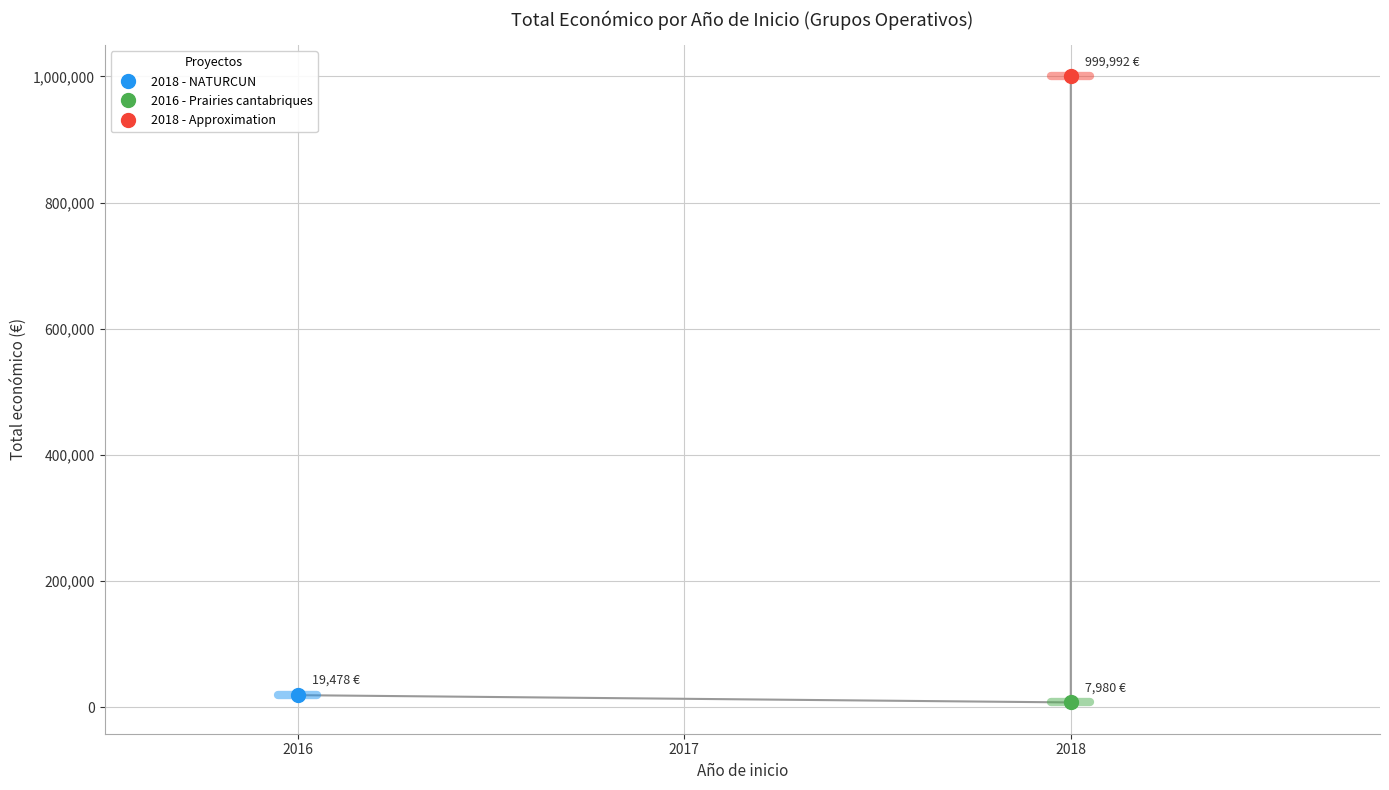

How many values are below 19478?

1